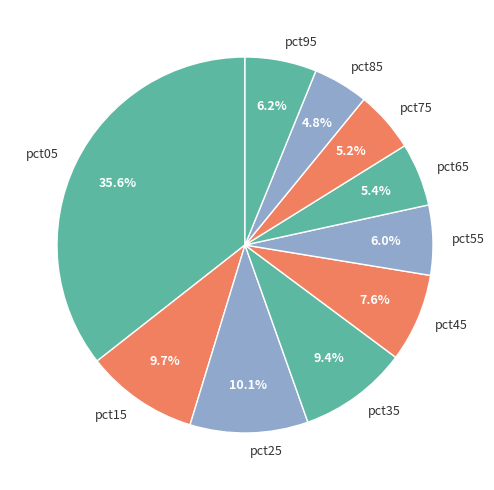

Is it true that pct05 is 36% of the pie?

True